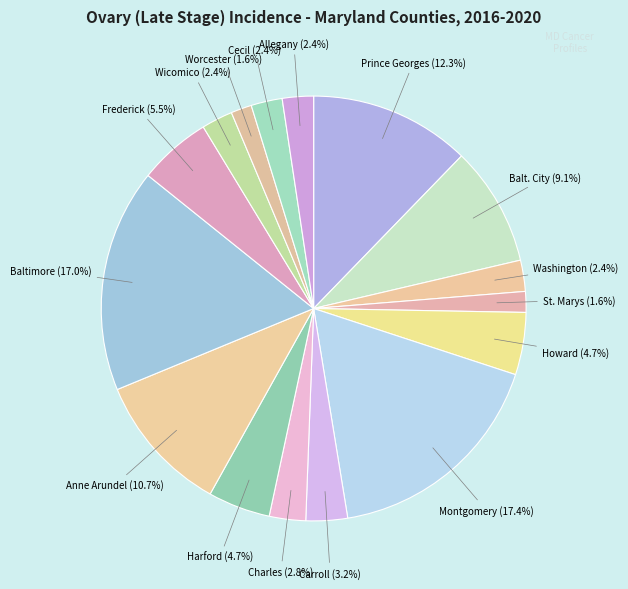

Does any single category account for the majority?

No